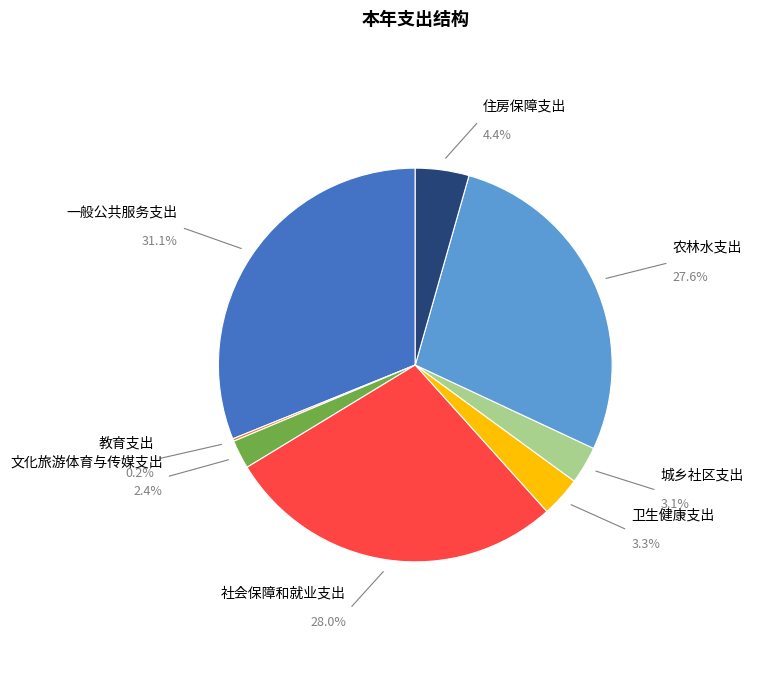

True or false: 文化旅游体育与传媒支出 accounts for 11% of the total.

False